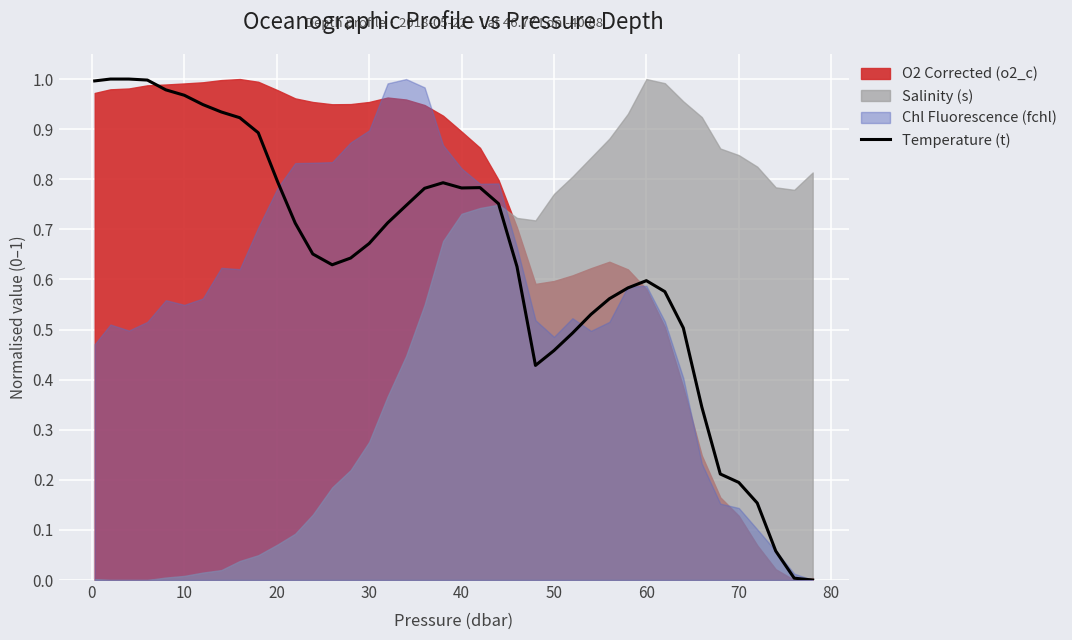

Does the chart display data point markers on the line(s)?

No